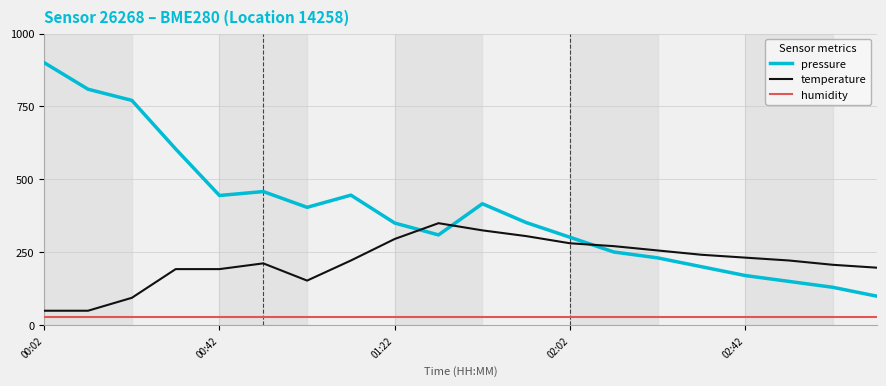

True or false: humidity and temperature intersect in this chart.

False